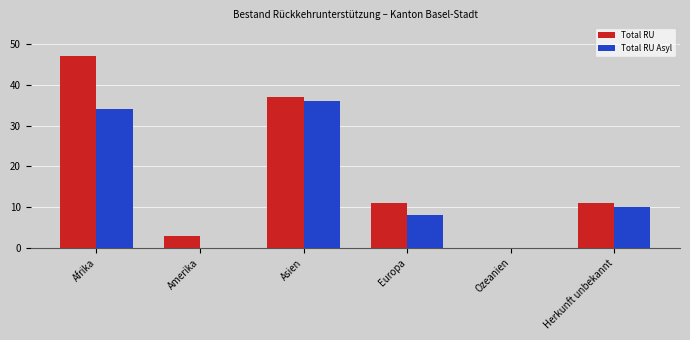

Where is Total RU Asyl nearest to the value 18?

Herkunft unbekannt